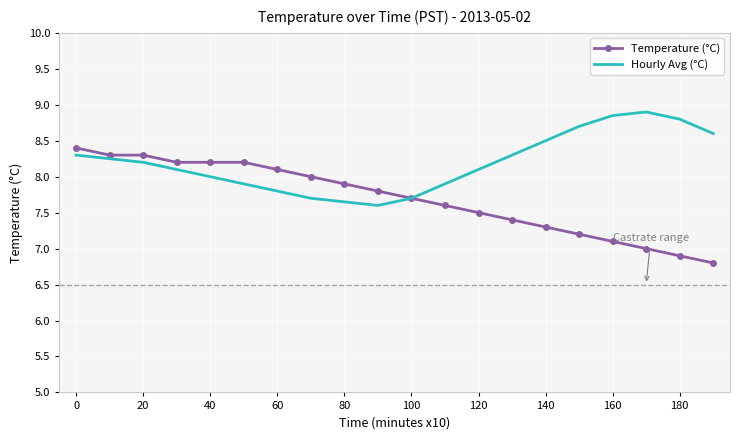

Rank the series by their maximum value, from lowest to highest.

Temperature (°C), Hourly Avg (°C)